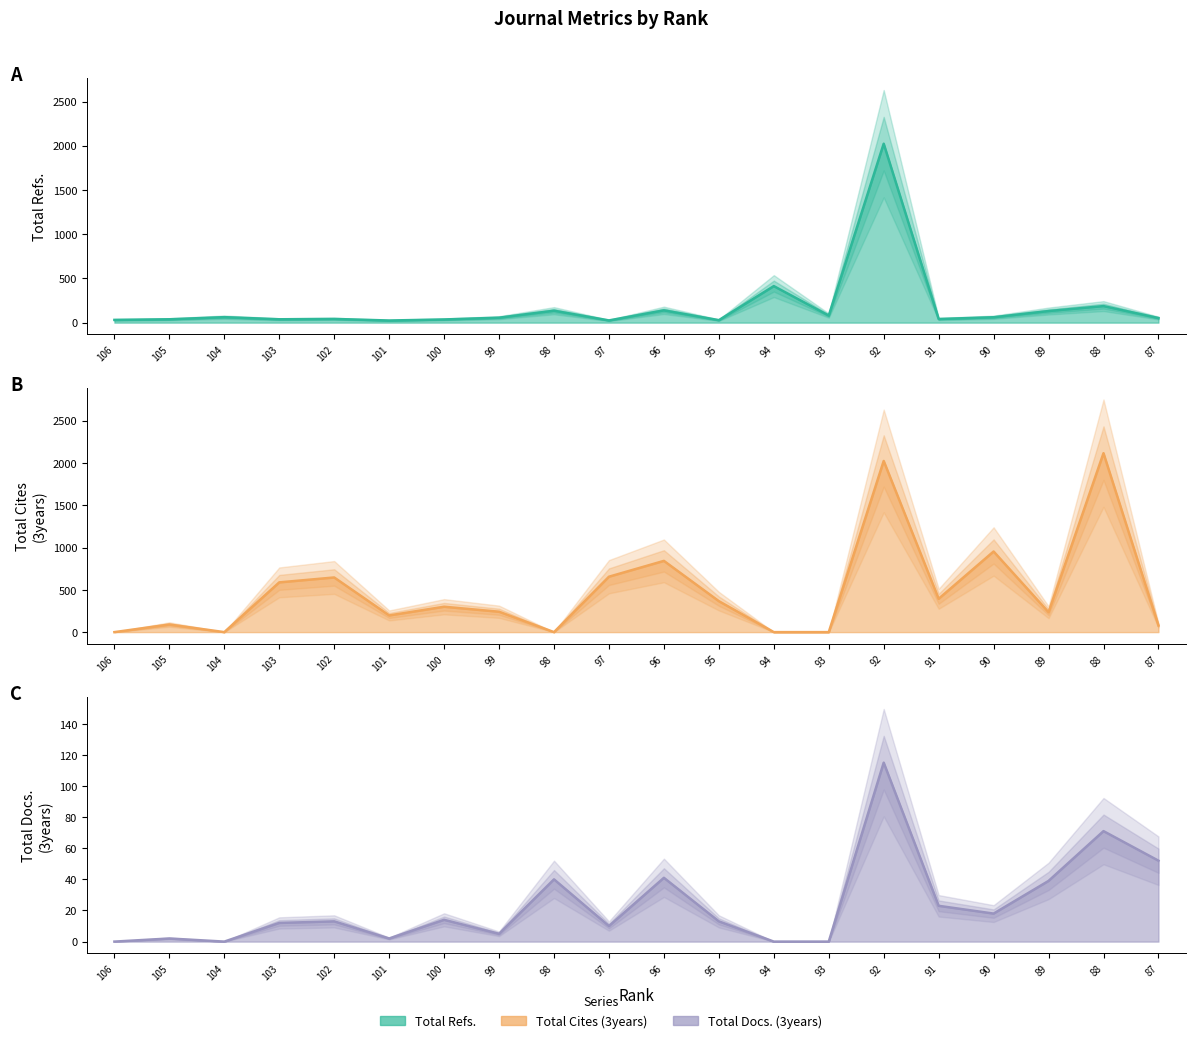

Rank the series by their average value, from highest to lowest.

Total Cites (3years), Total Refs., Total Docs. (3years)